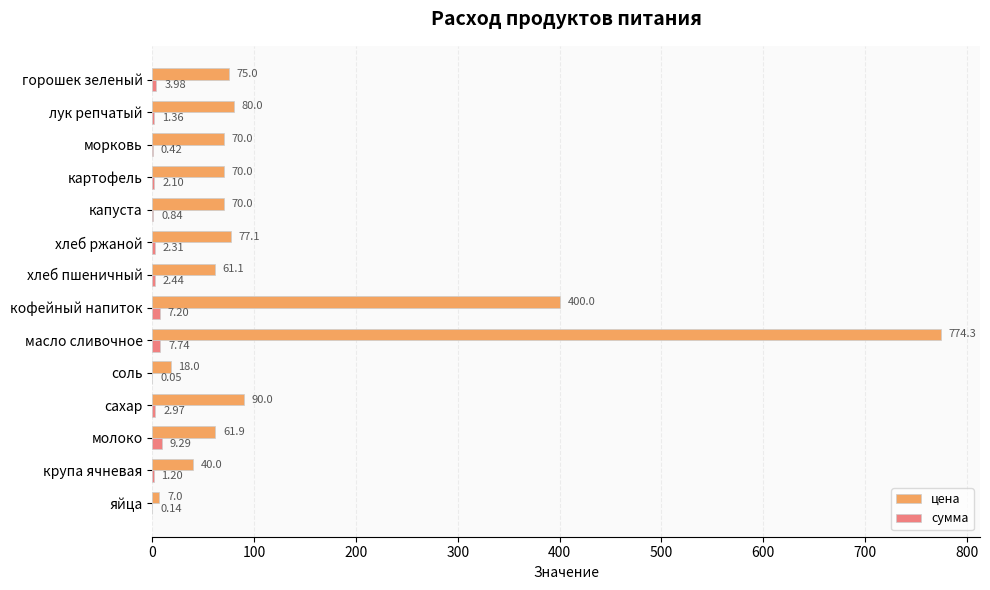

At which label is сумма closest to 4?

горошек зеленый